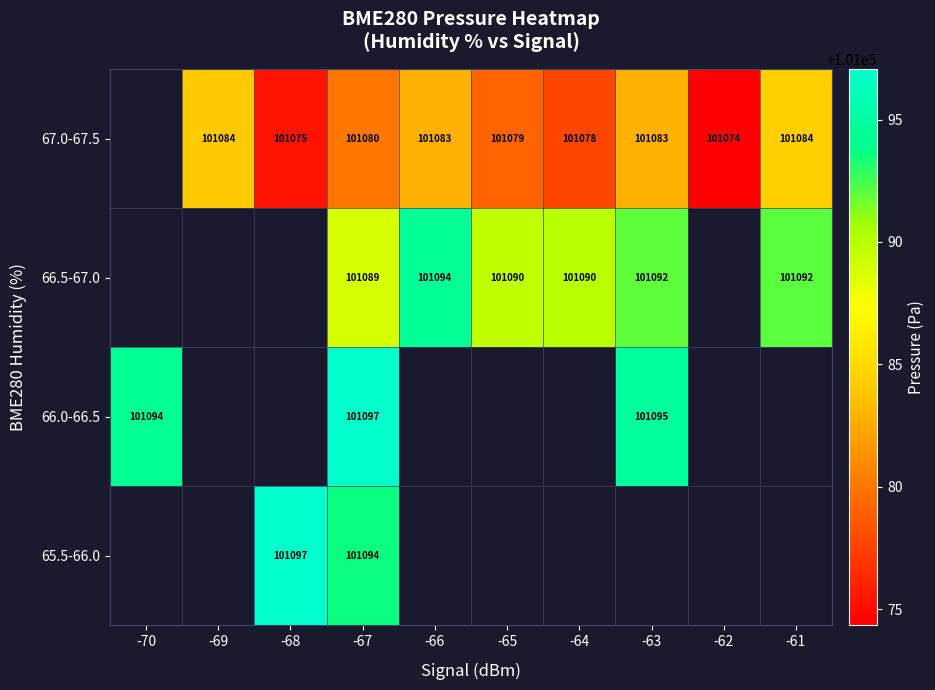

List the series in order of their overall mean, lowest first.

65.5-66.0, 66.0-66.5, 66.5-67.0, 67.0-67.5